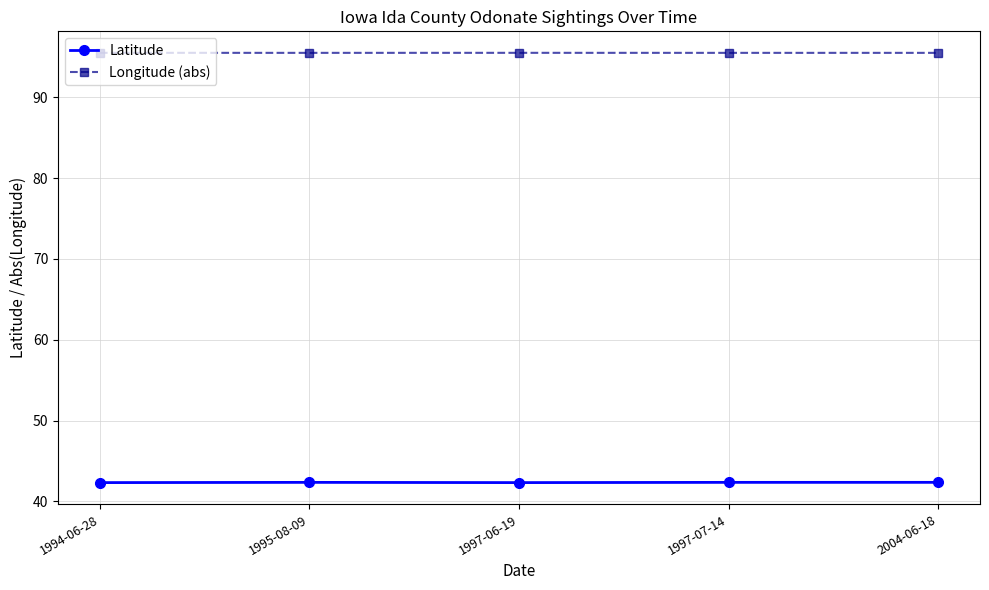

What position from the left is 1995-08-09?

2